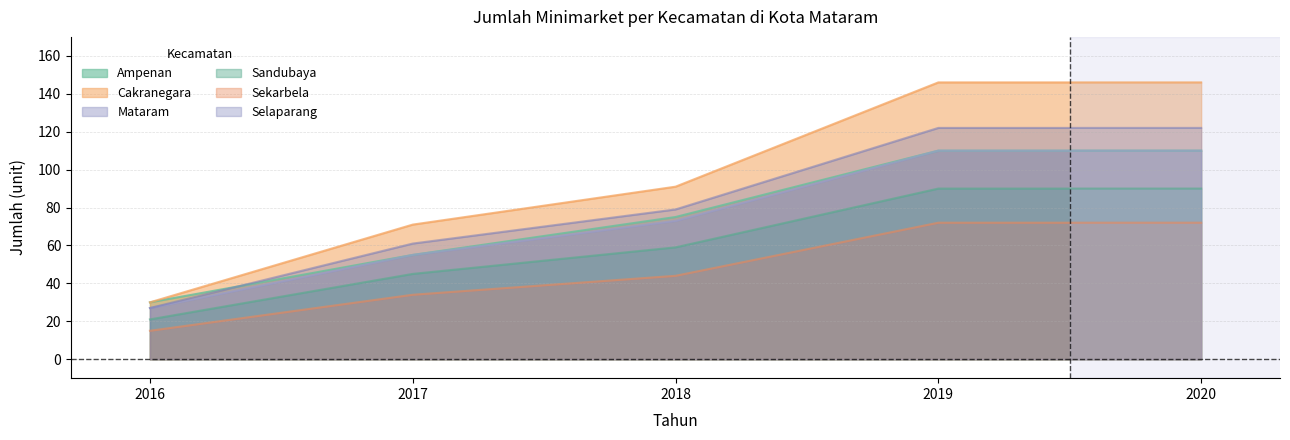

Which category has the lowest value in the Cakranegara series?

2016